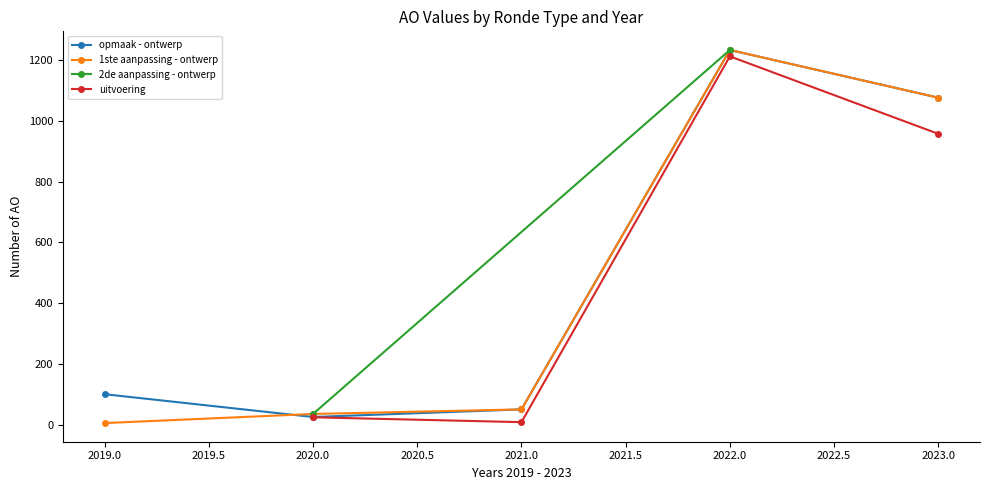

What is the difference between the highest and lowest values at opmaak - ontwerp?

1208